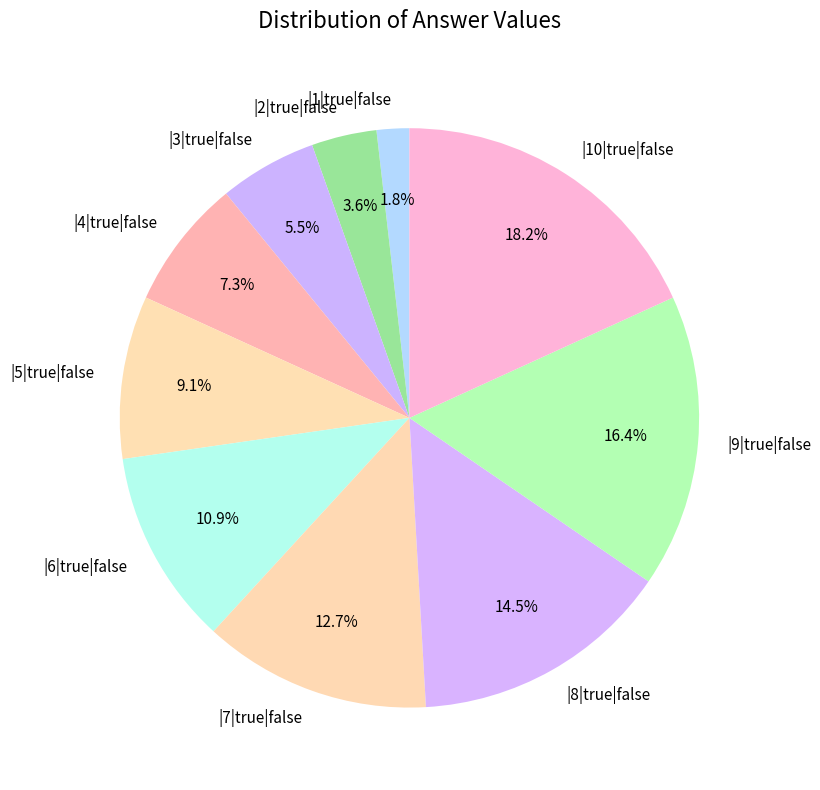

Does |7|true|false account for over 50% of the chart?

No